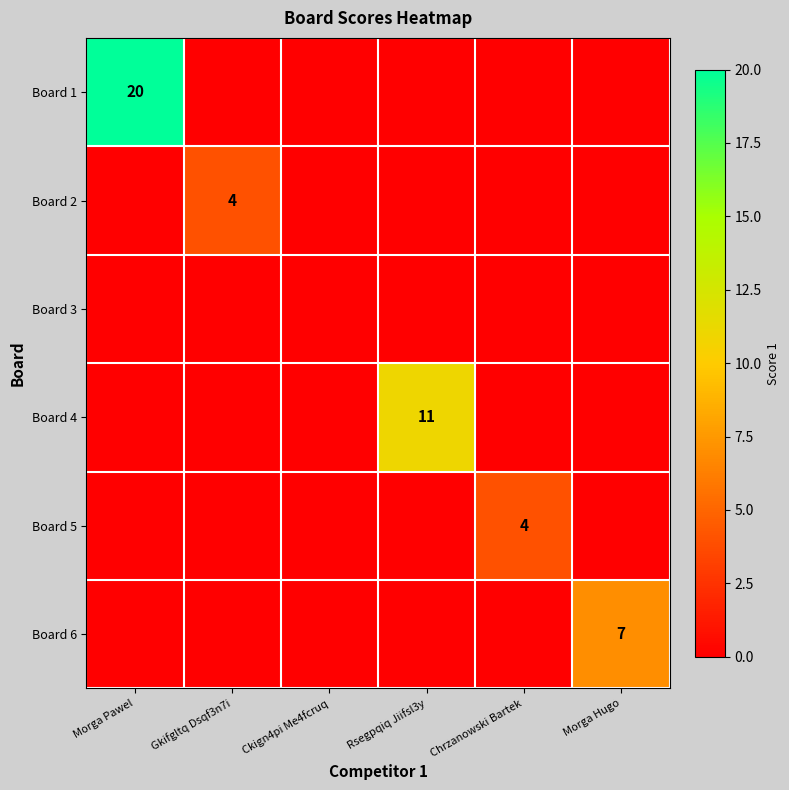

True or false: Board 3 has a value of 0 at Rsegpqiq Jiifsl3y.

True